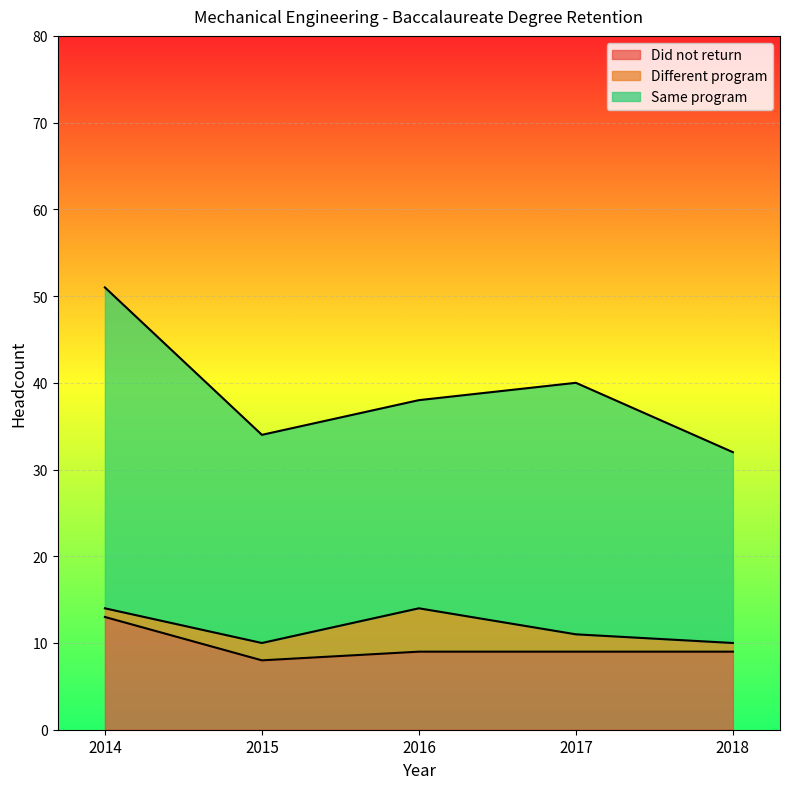

True or false: Different program and Did not return intersect in this chart.

False